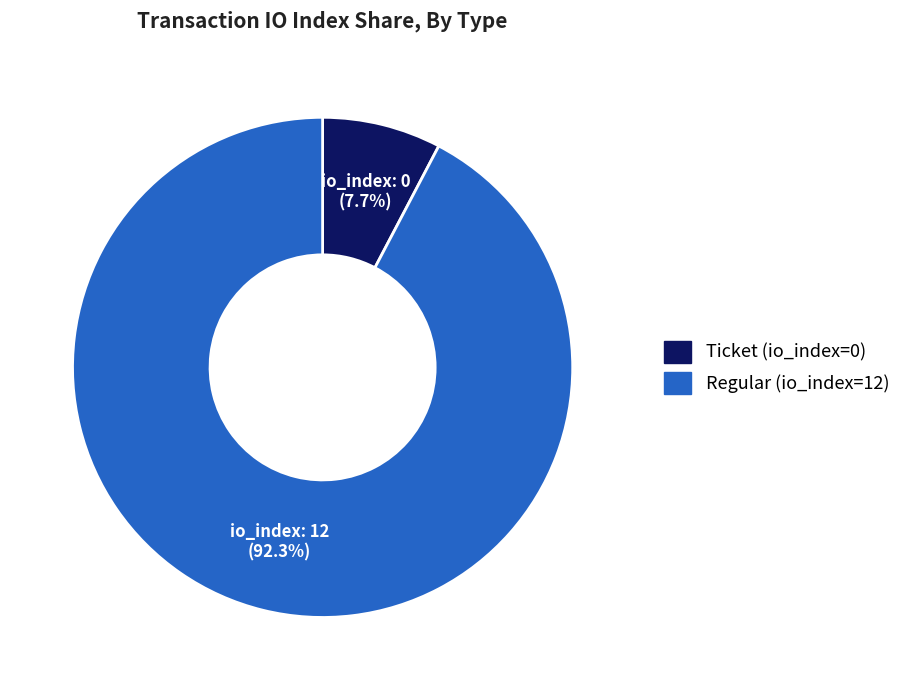

Is there any slice that represents more than half of the pie?

Yes